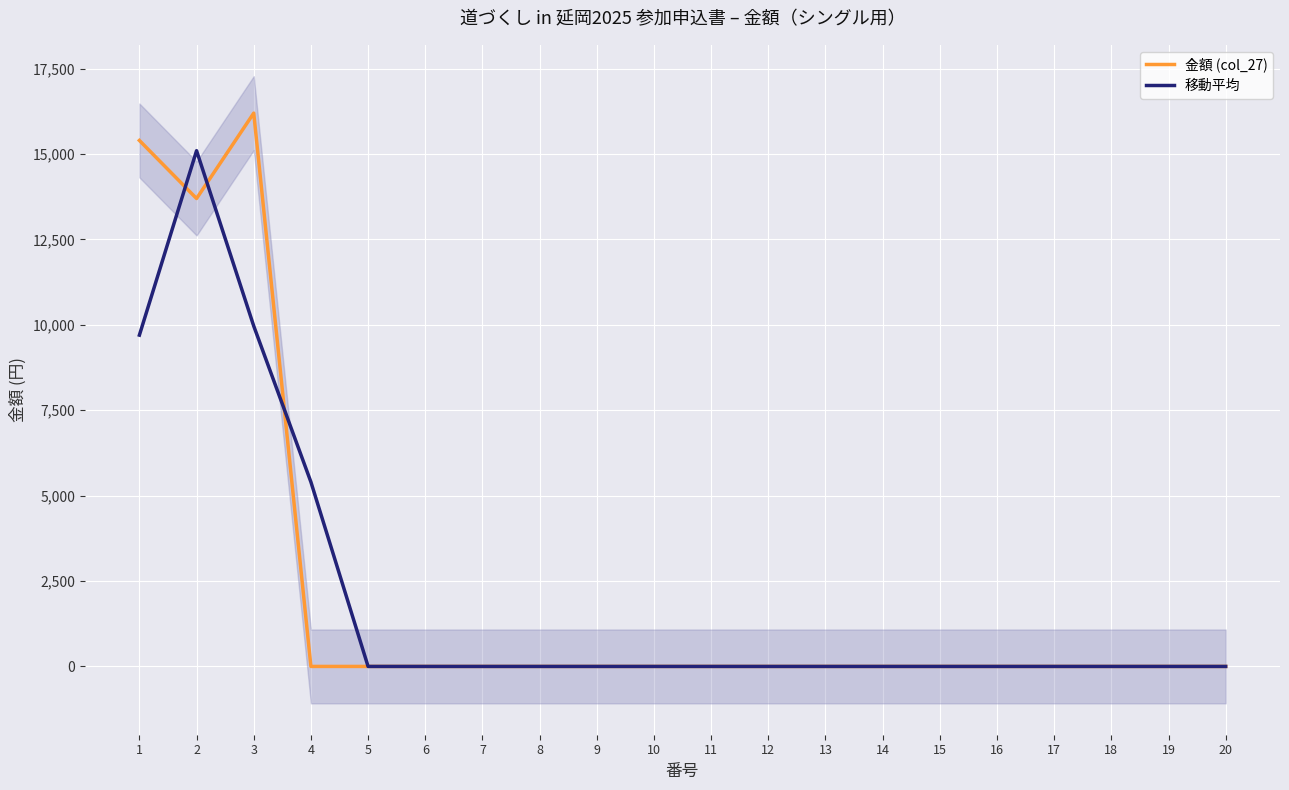

Count the number of data series in this chart.

2